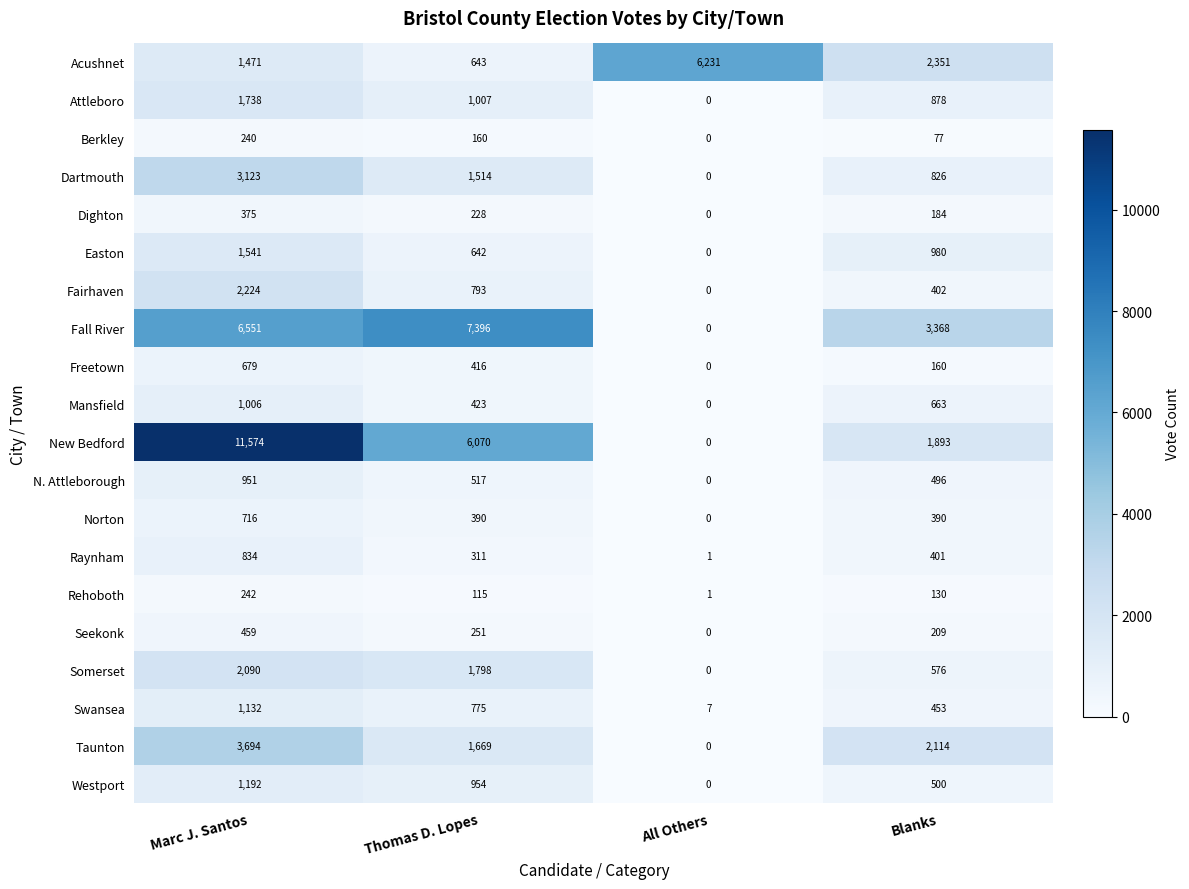

Which series changed the most between Thomas D. Lopes and Blanks?

New Bedford